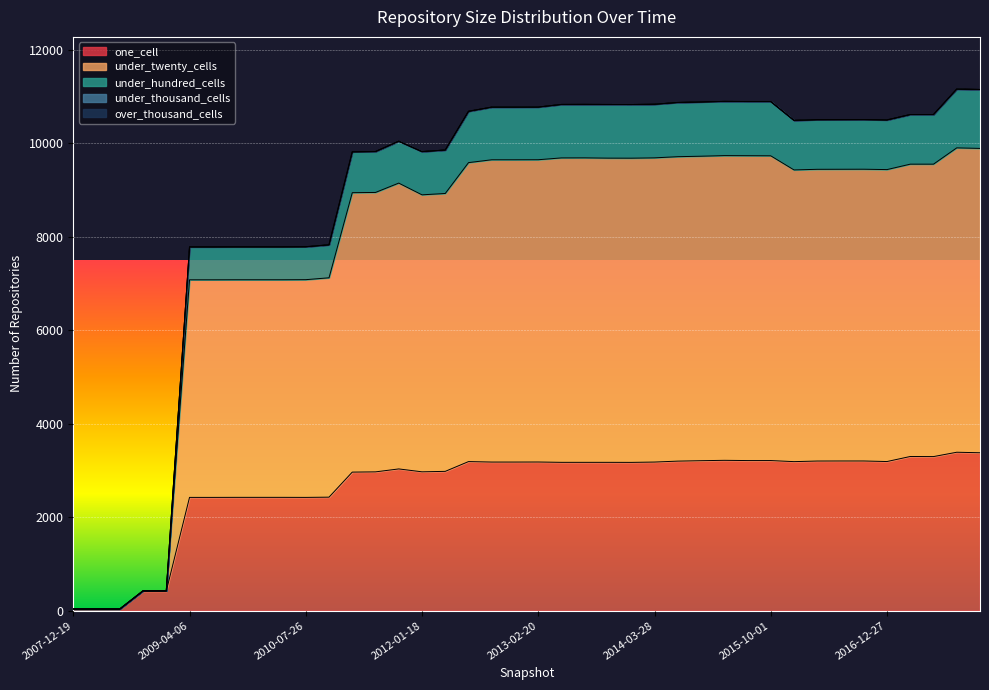

What is the sum of the under_twenty_cells values at 2013-07-09 and 2009-09-25?

16768